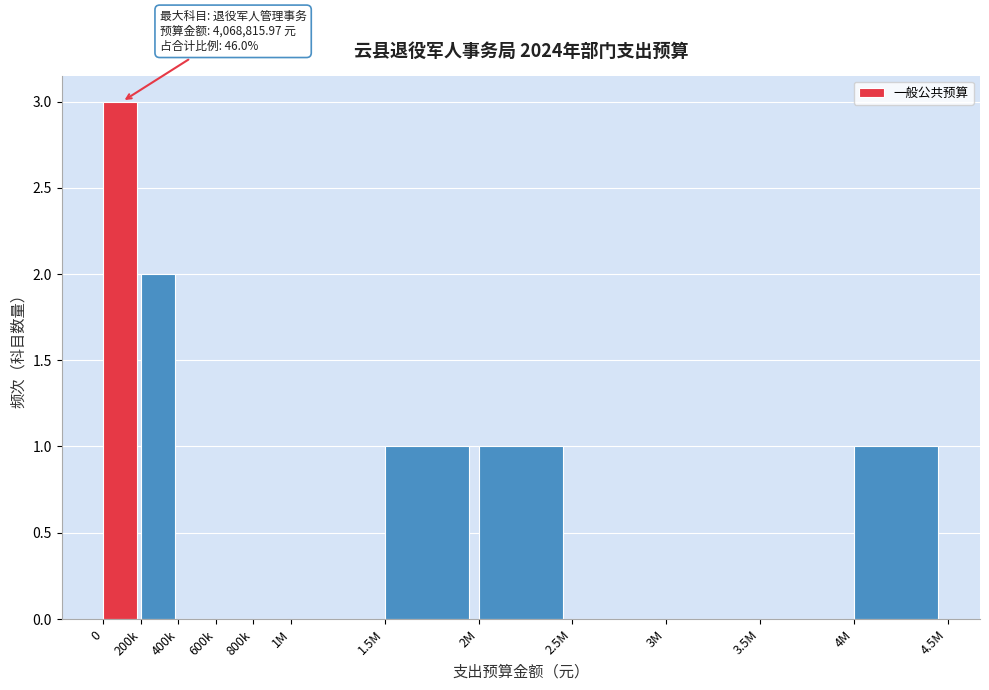

Reading left to right, transcribe all the data shown in this chart.

0=3	200k=2	400k=0	600k=0	800k=0	1M=0	1.5M=1	2M=1	2.5M=0	3M=0	3.5M=0	4M=1